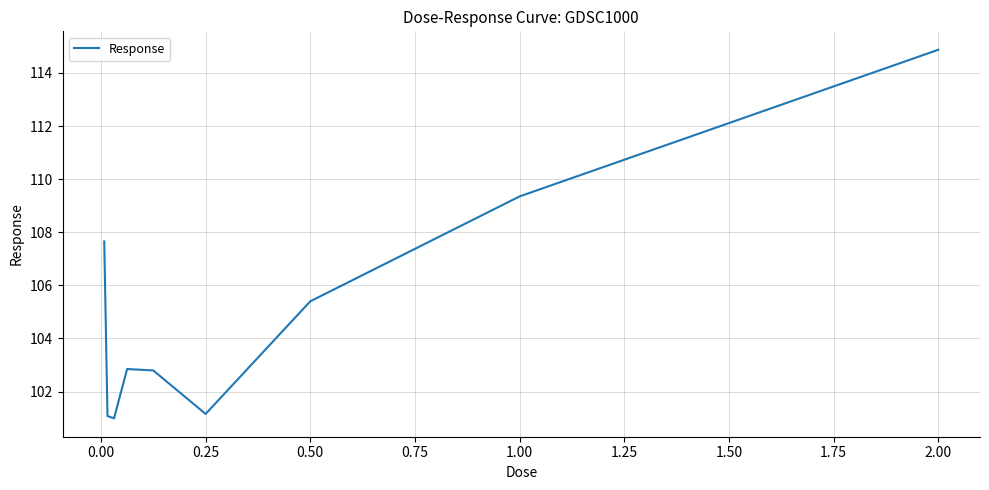

Is this an area chart (filled region under the line)?

No